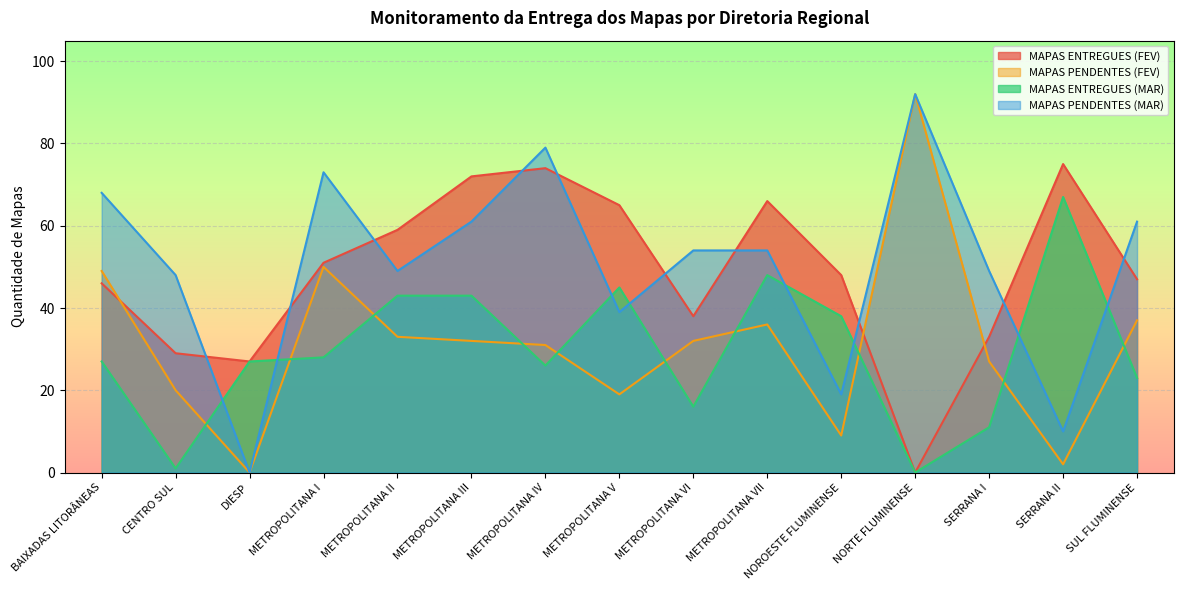

What is the average value of the MAPAS PENDENTES (FEV) series?

31